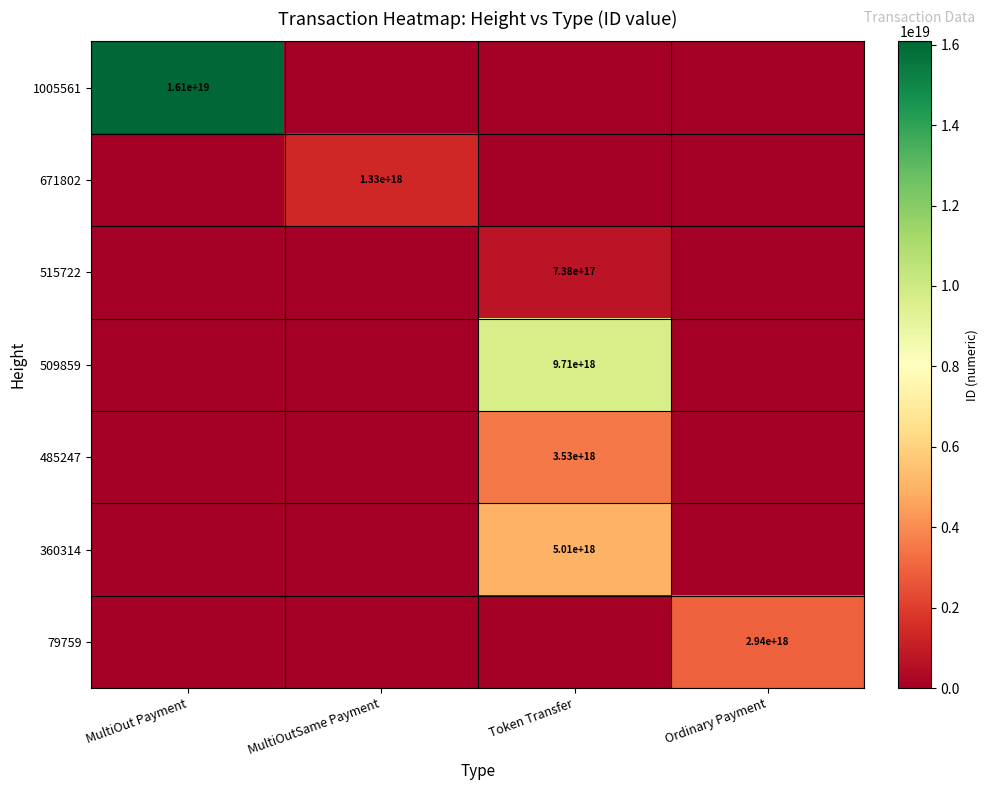

Is it true that 79759 equals 2940000000000000000 at Ordinary Payment?

True